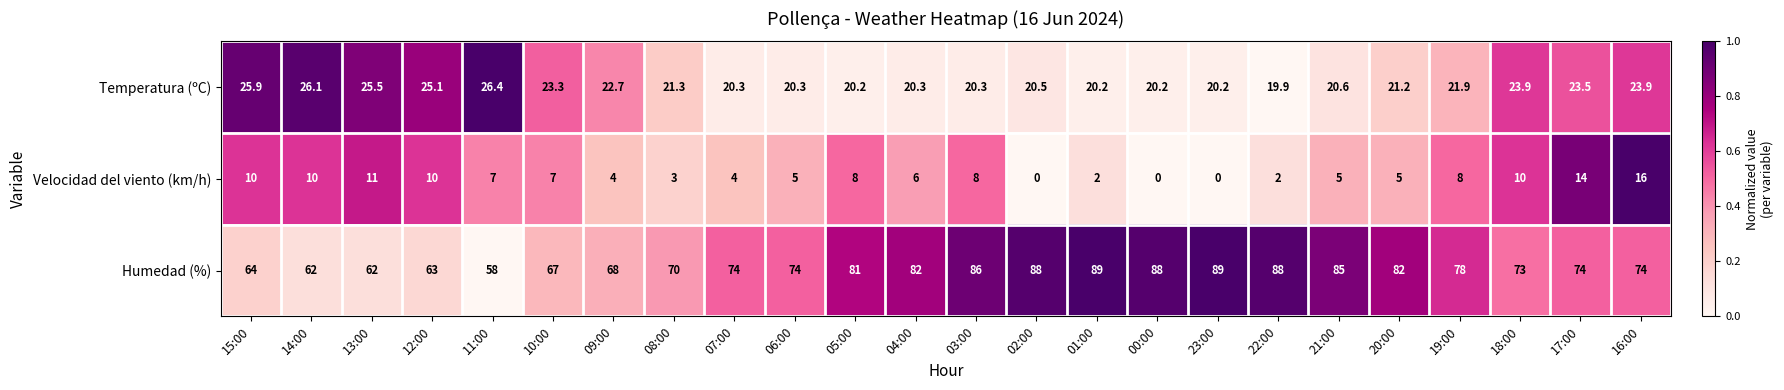

Rank the series at 11:00 from highest to lowest value.

Humedad (%), Temperatura (ºC), Velocidad del viento (km/h)